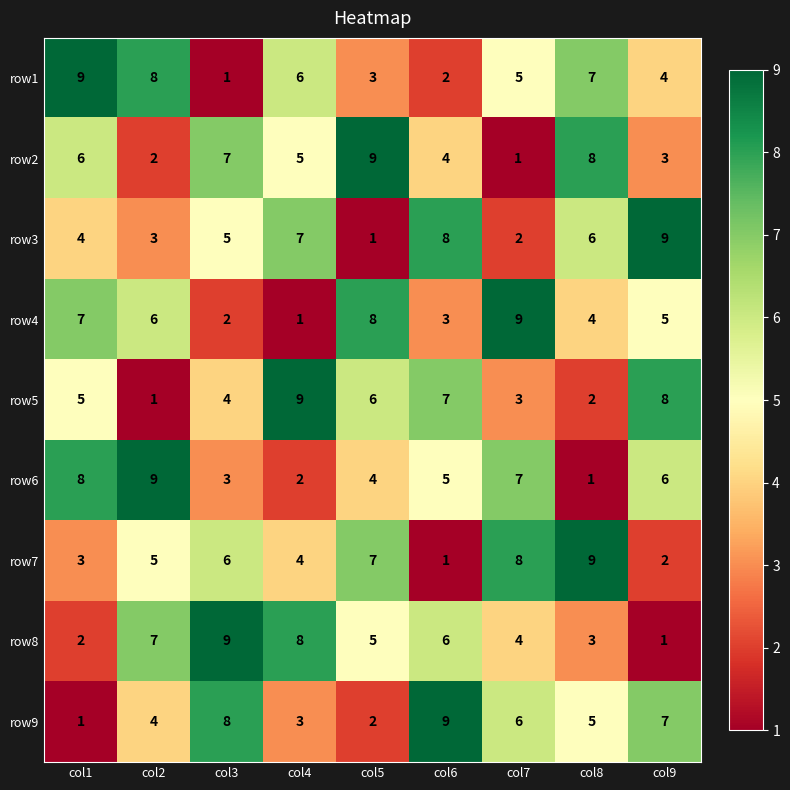

What is the sum of all row9 values?

45